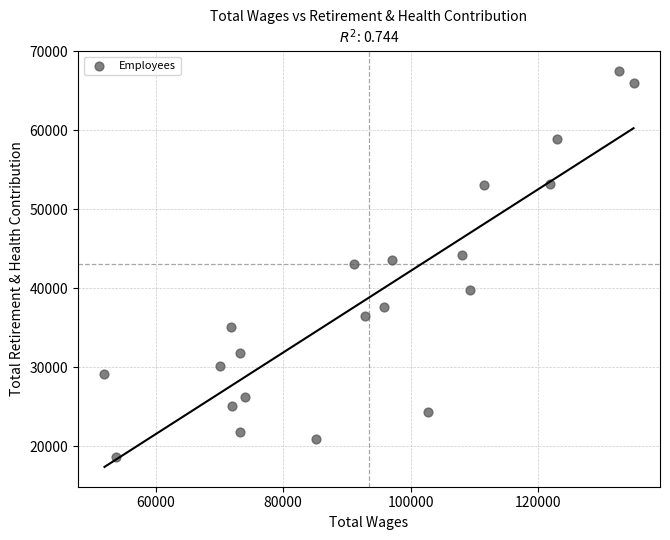

What is the range of Y values (max minus min)?

48941